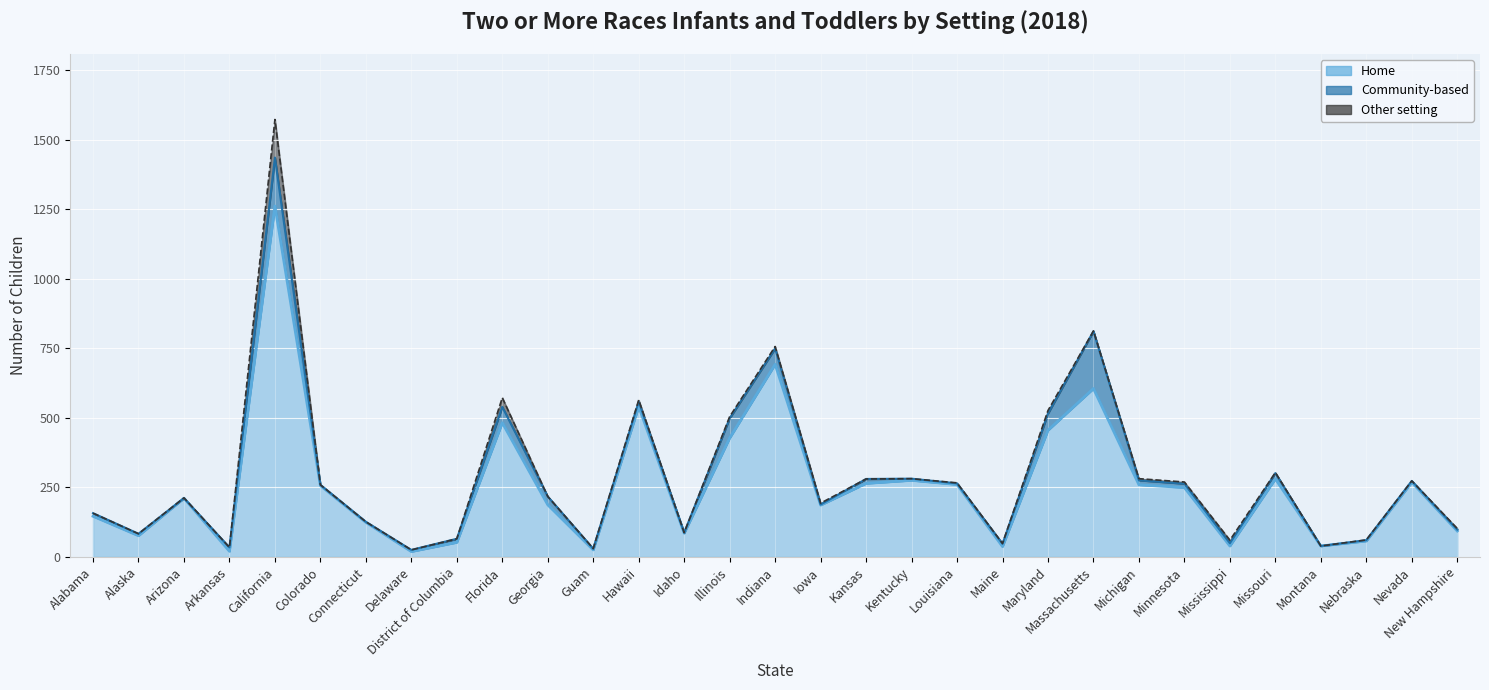

Which series has the largest total across all categories?

Home